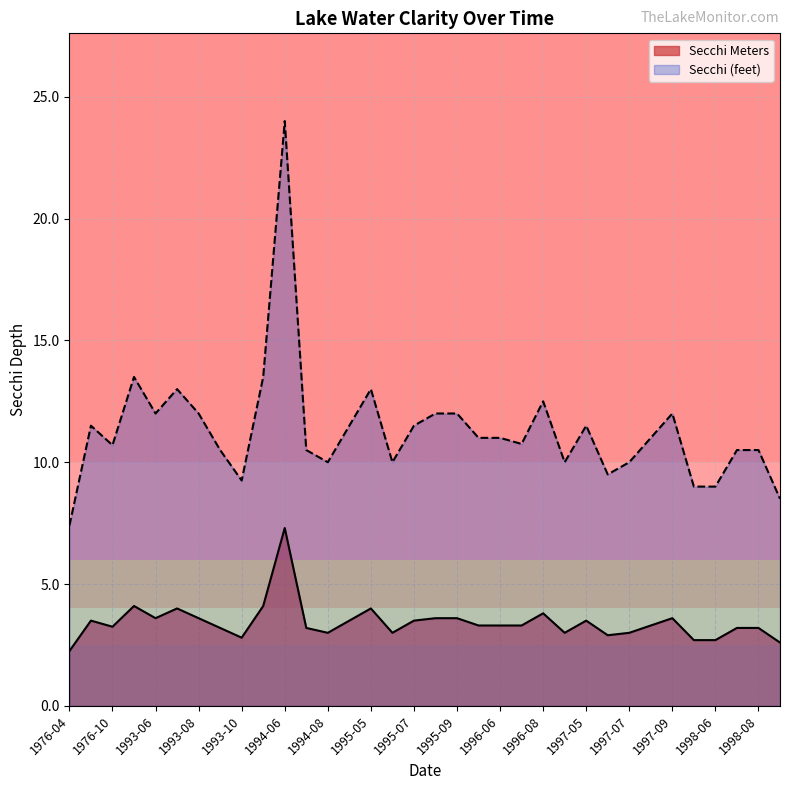

What position from the left is 1995-08?

18